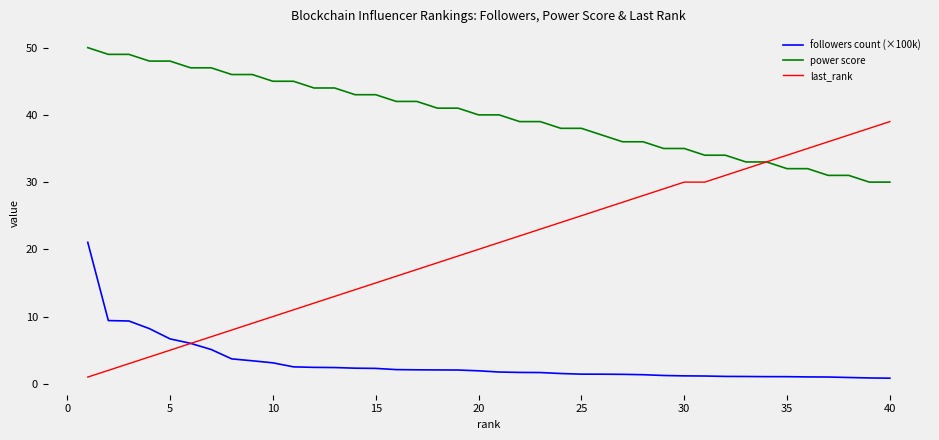

Which series has the widest spread of values?

last_rank